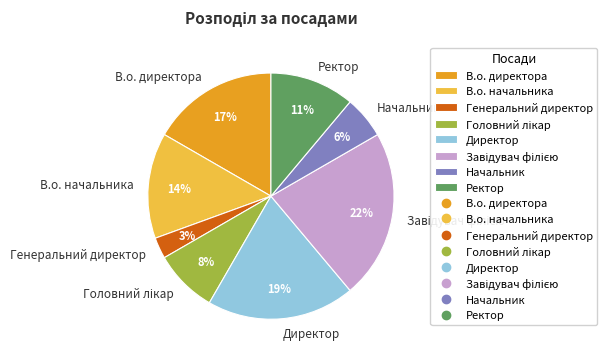

To the nearest percent, what is the difference between the largest and smallest slice percentages?

19%